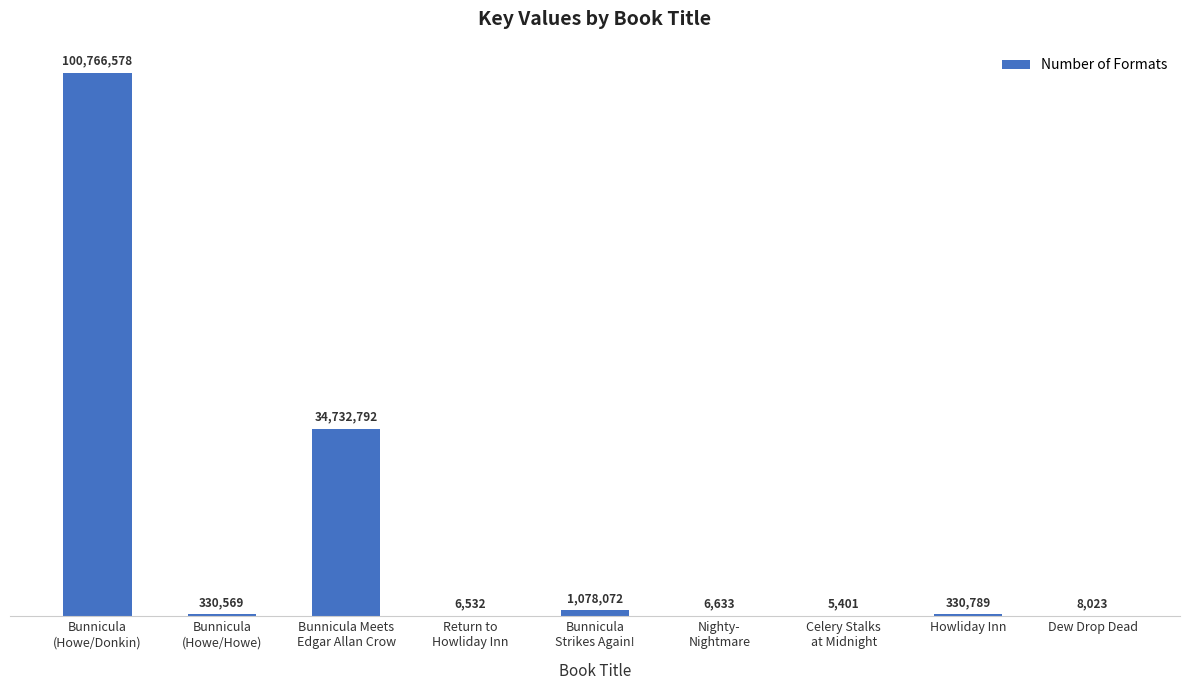

Are the bars horizontal?

No